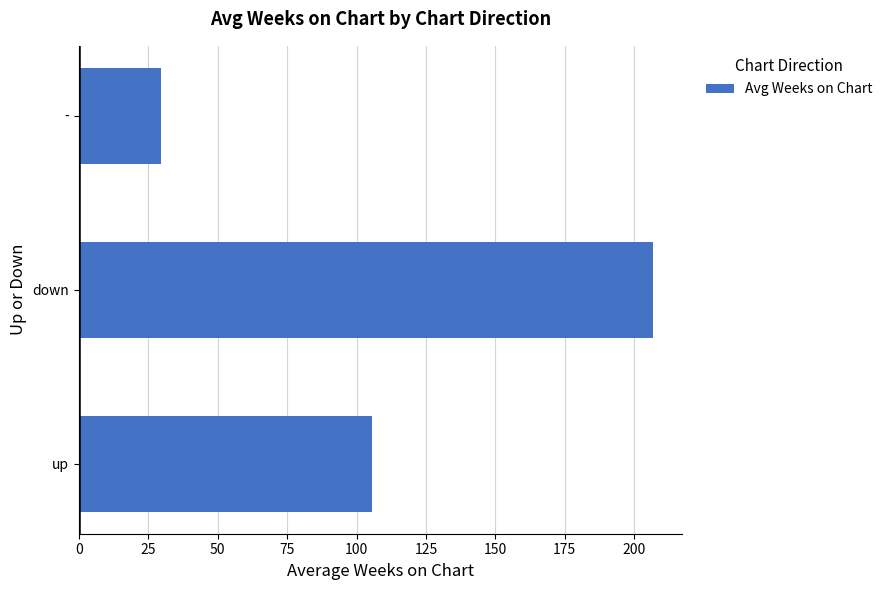

How many bars are there in total?

3